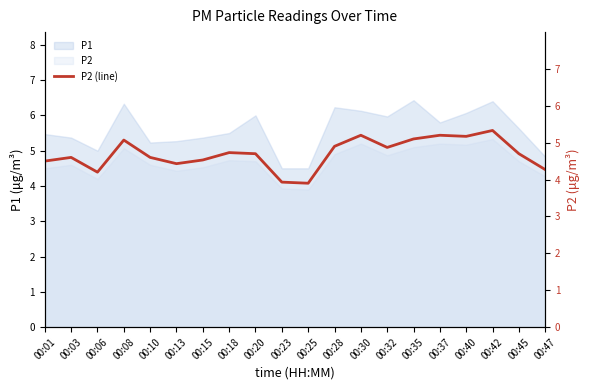

Which label corresponds to the largest value in the chart?

00:42